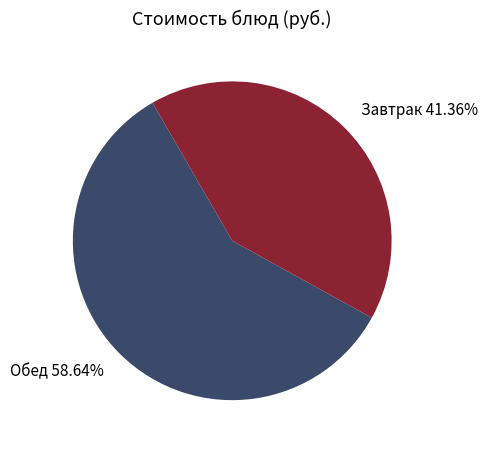

Combined, do Завтрак and Обед account for over 50%?

Yes